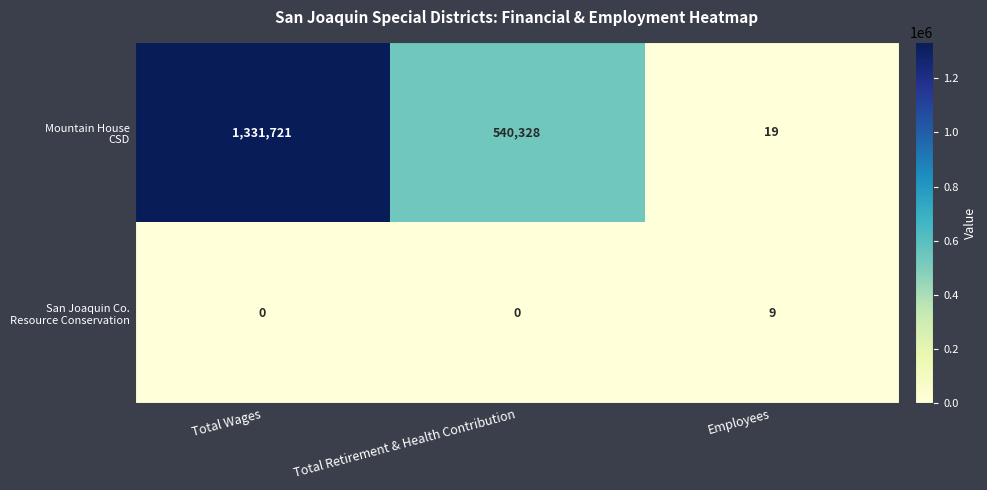

At how many categories does at least one series exceed 965388?

1